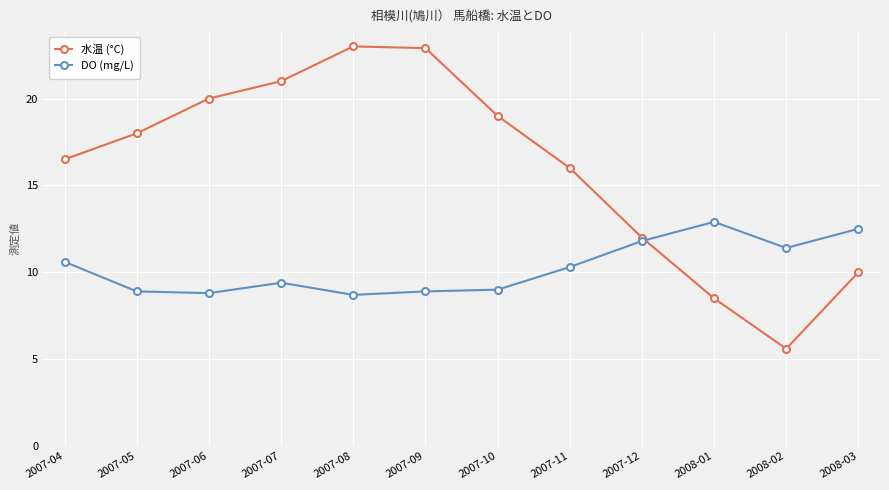

Reading right to left, transcribe all the data shown in this chart.

水温 (°C): 2008-03=10.0	2008-02=5.6	2008-01=8.5	2007-12=12.0	2007-11=16.0	2007-10=19.0	2007-09=22.9	2007-08=23.0	2007-07=21.0	2007-06=20.0	2007-05=18.0	2007-04=16.5
DO (mg/L): 2008-03=12.5	2008-02=11.4	2008-01=12.9	2007-12=11.8	2007-11=10.3	2007-10=9.0	2007-09=8.9	2007-08=8.7	2007-07=9.4	2007-06=8.8	2007-05=8.9	2007-04=10.6